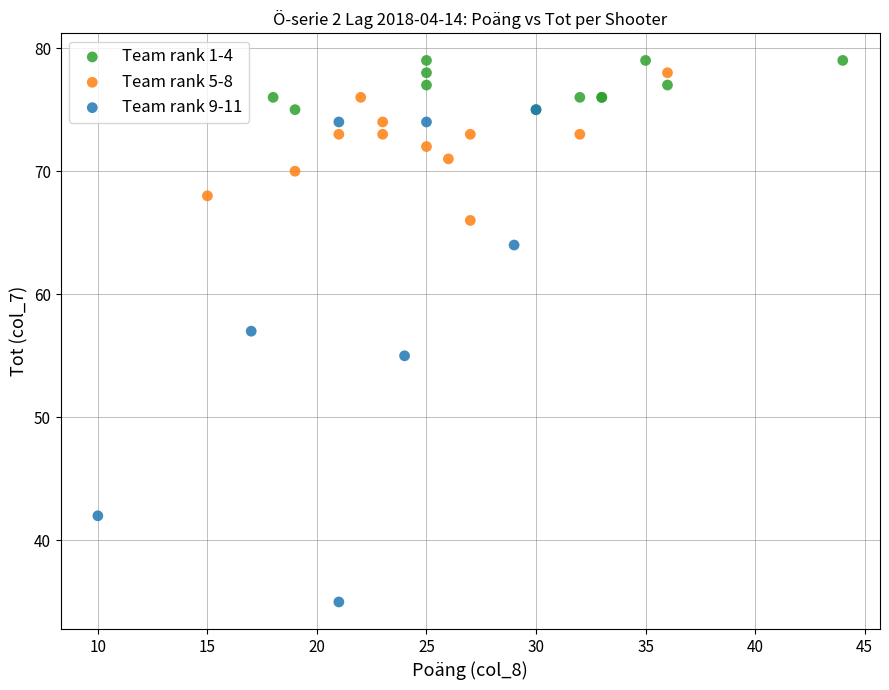

Which series reaches the maximum Y coordinate?

Team rank 1-4